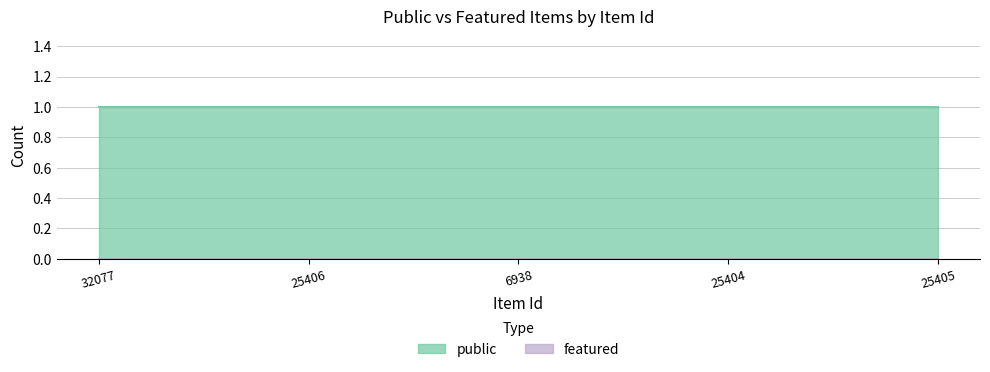

At how many categories does at least one series exceed 0?

5